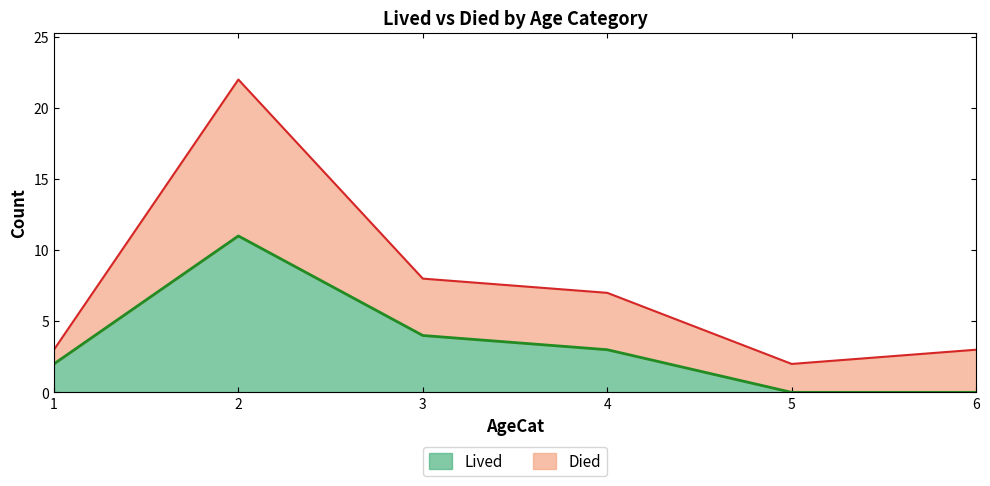

Rank the series by their maximum value, from highest to lowest.

Died, Lived